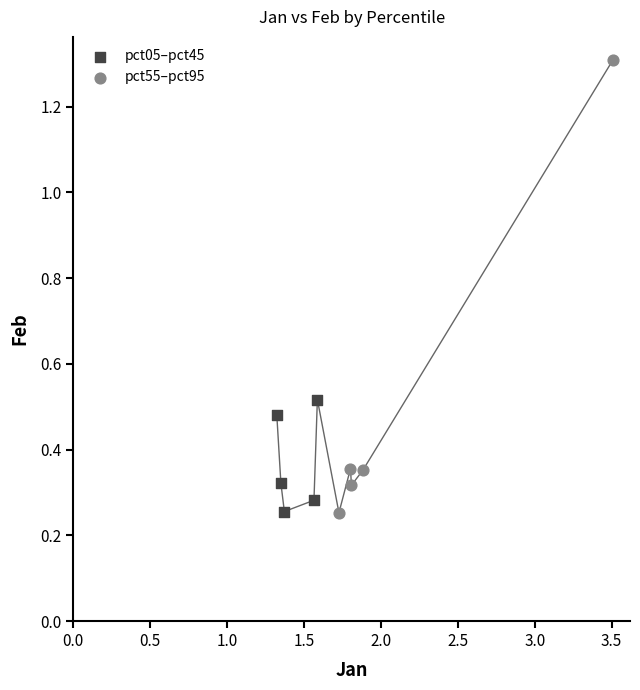

What are all the series names shown in the legend?

pct05–pct45, pct55–pct95